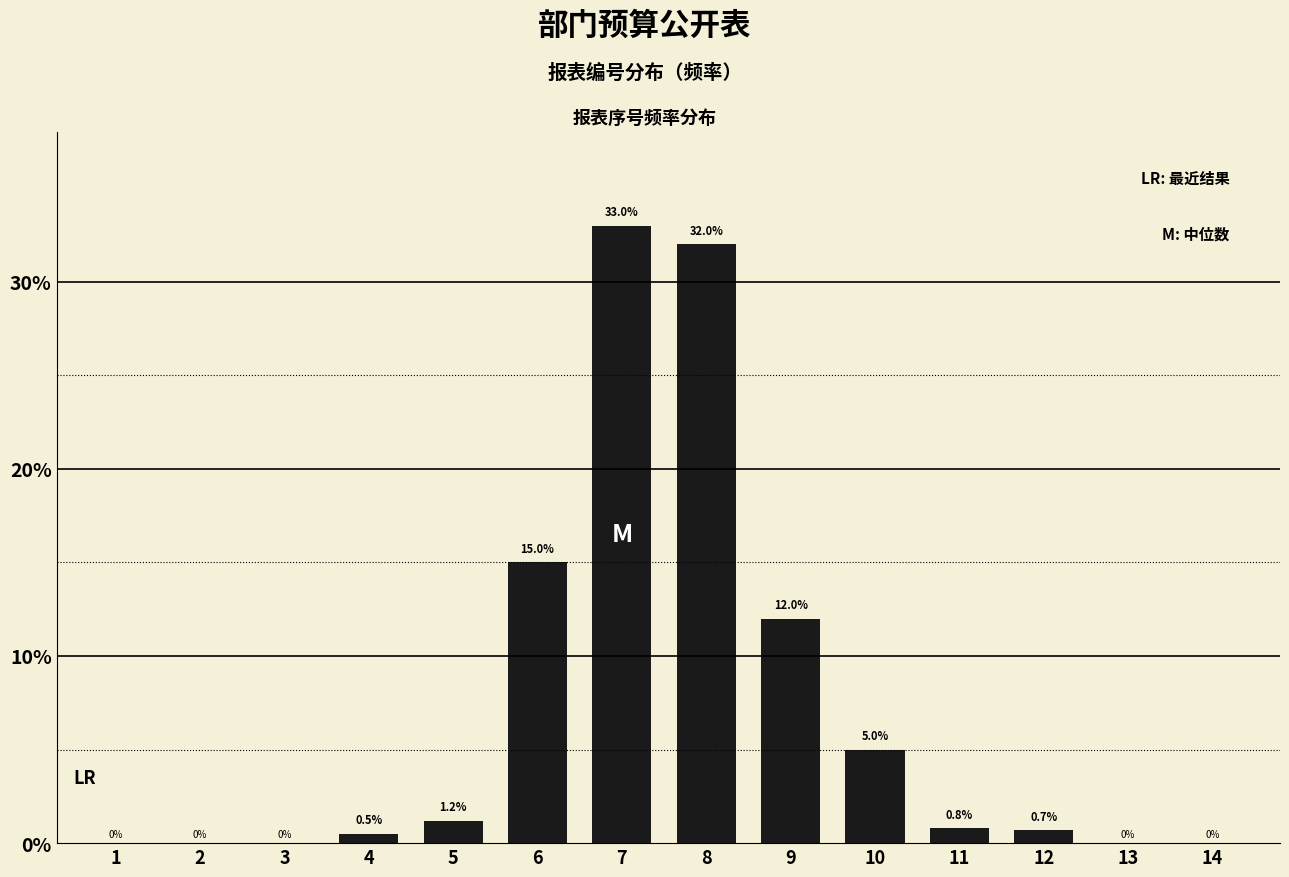

Reading left to right, what are all the values shown in this chart?

1=0.0	2=0.0	3=0.0	4=0.5	5=1.2	6=15.0	7=33.0	8=32.0	9=12.0	10=5.0	11=0.8	12=0.7	13=0.0	14=0.0